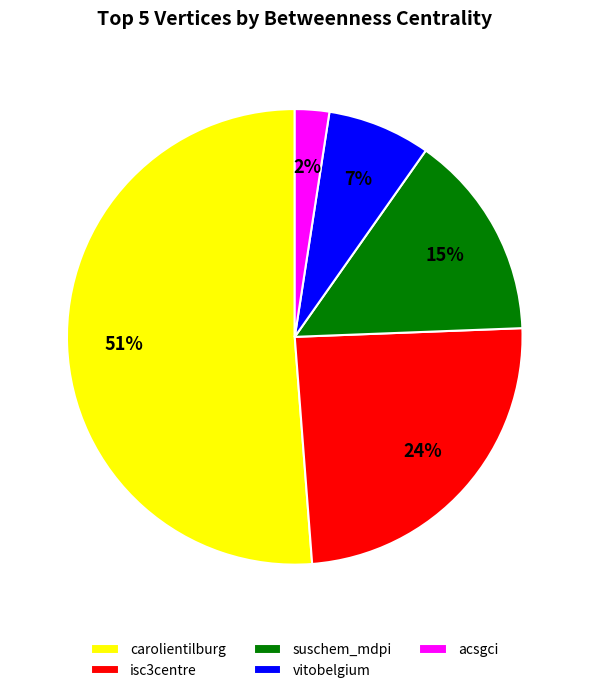

Is there a majority slice in this chart?

Yes